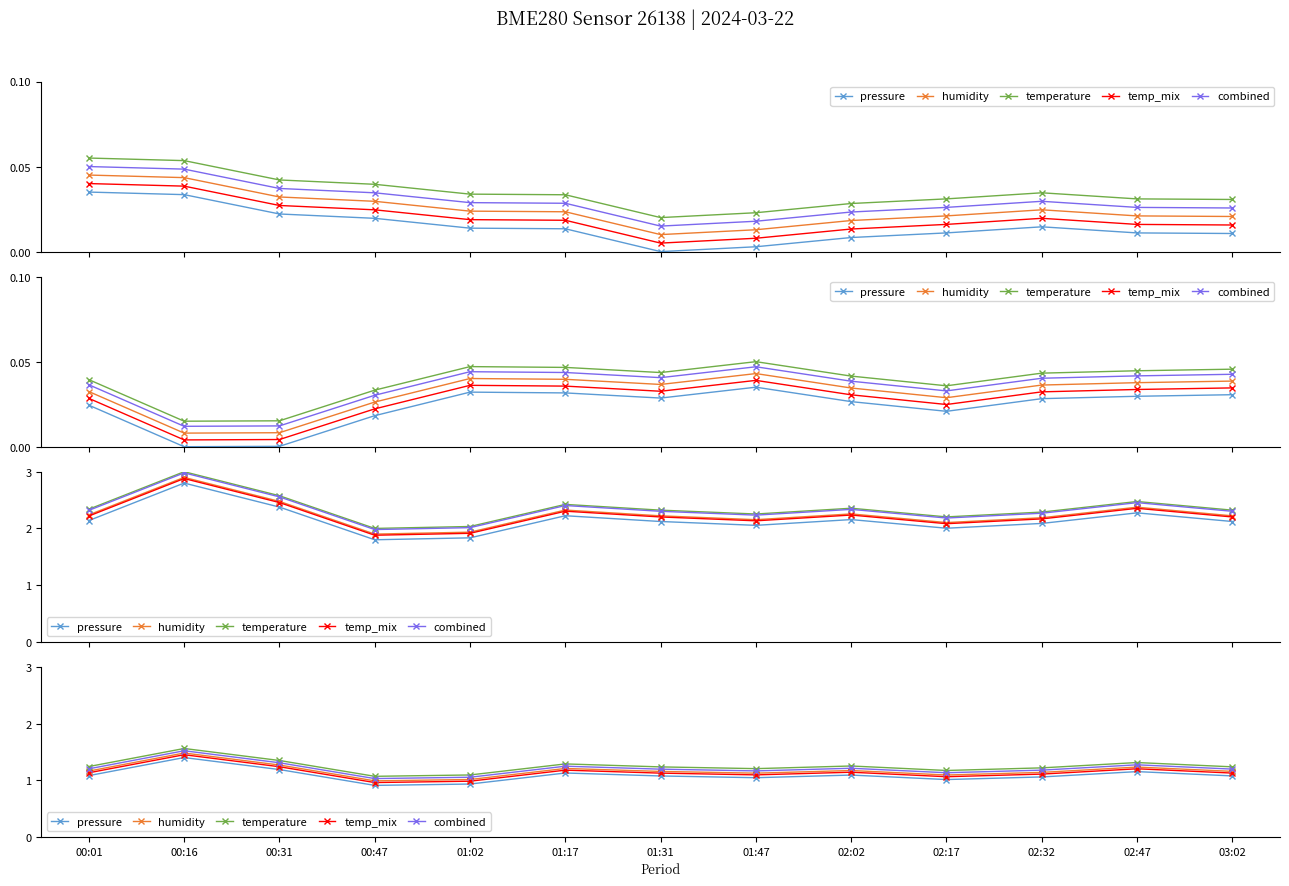

What position from the right is 02:17?

4